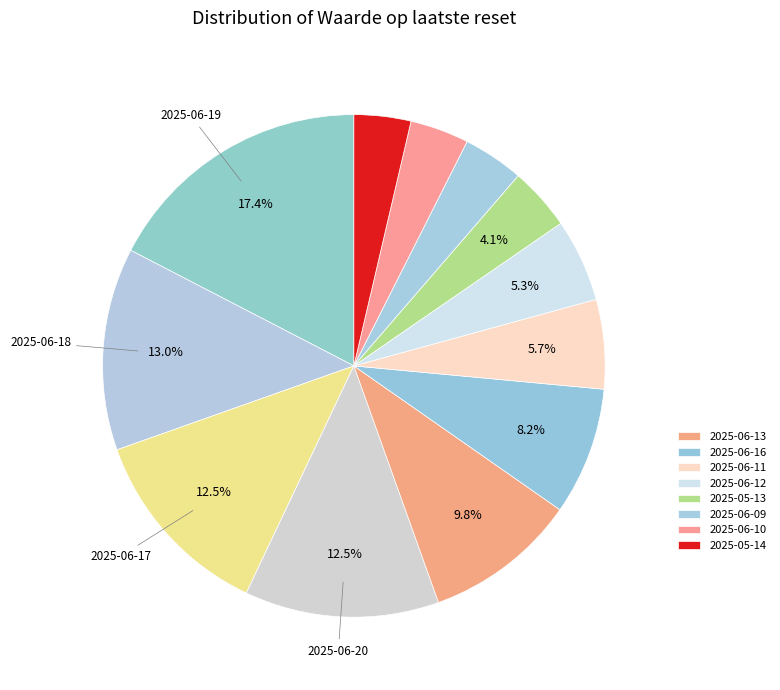

How many slices are in this pie chart?

12